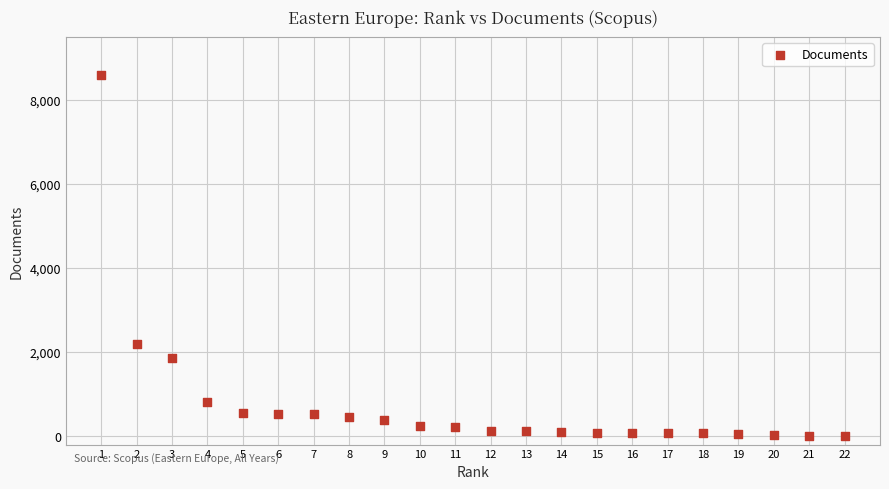

What is the range of X values (max minus min)?

21